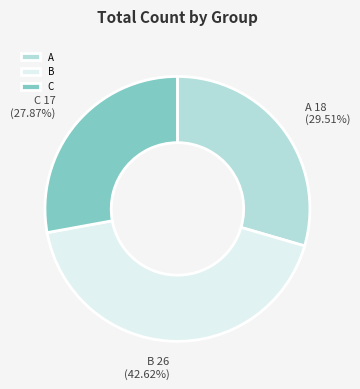

Is there a majority slice in this chart?

No